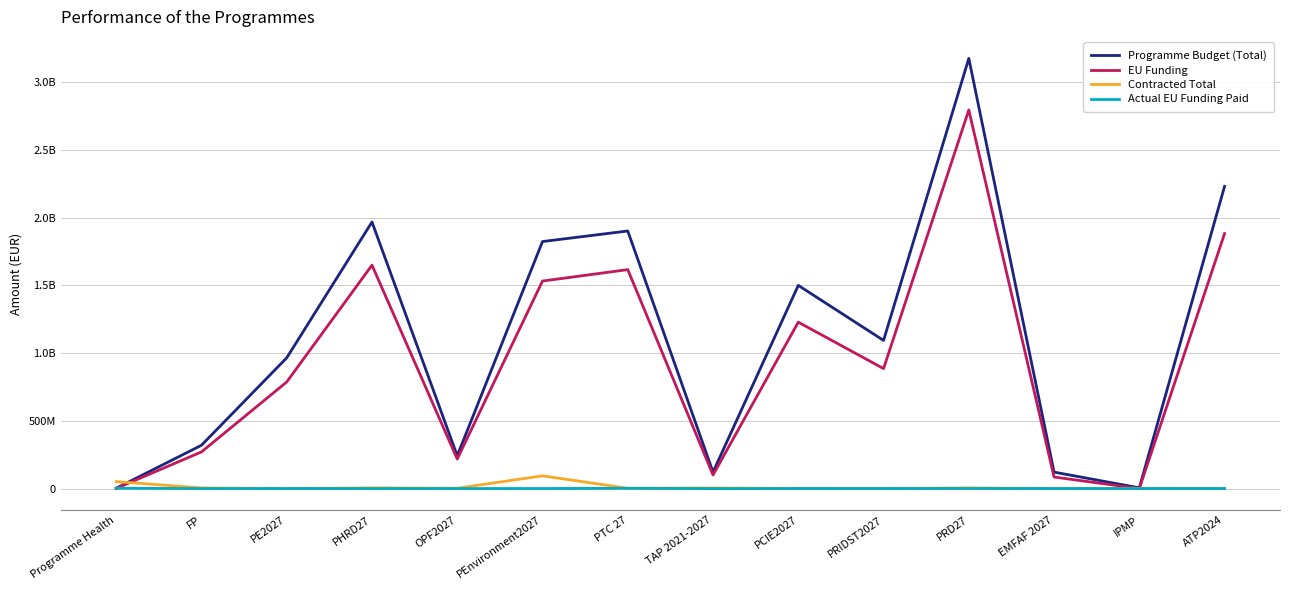

In Actual EU Funding Paid, how many points are lower than both neighbors (excluding endpoints)?

1